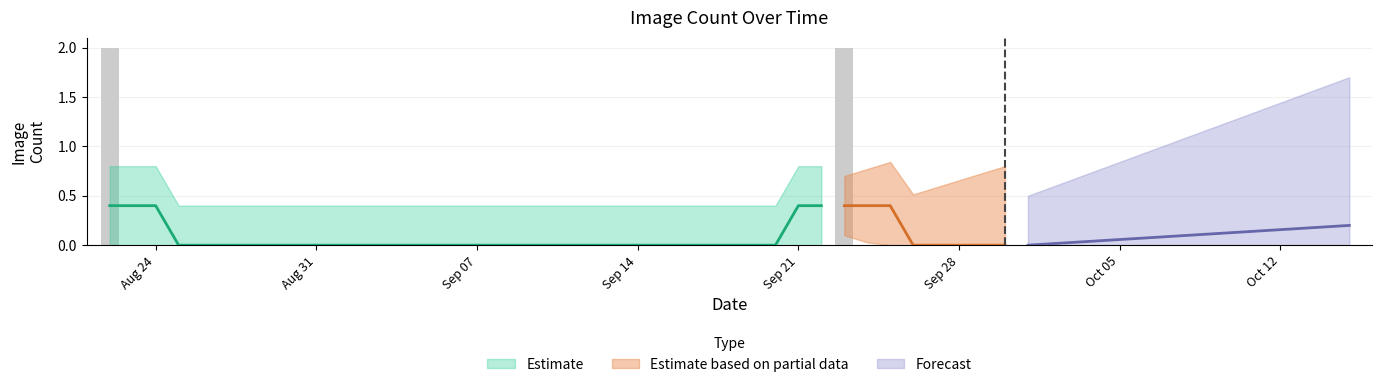

Which category has the highest value across all series?

Aug 24